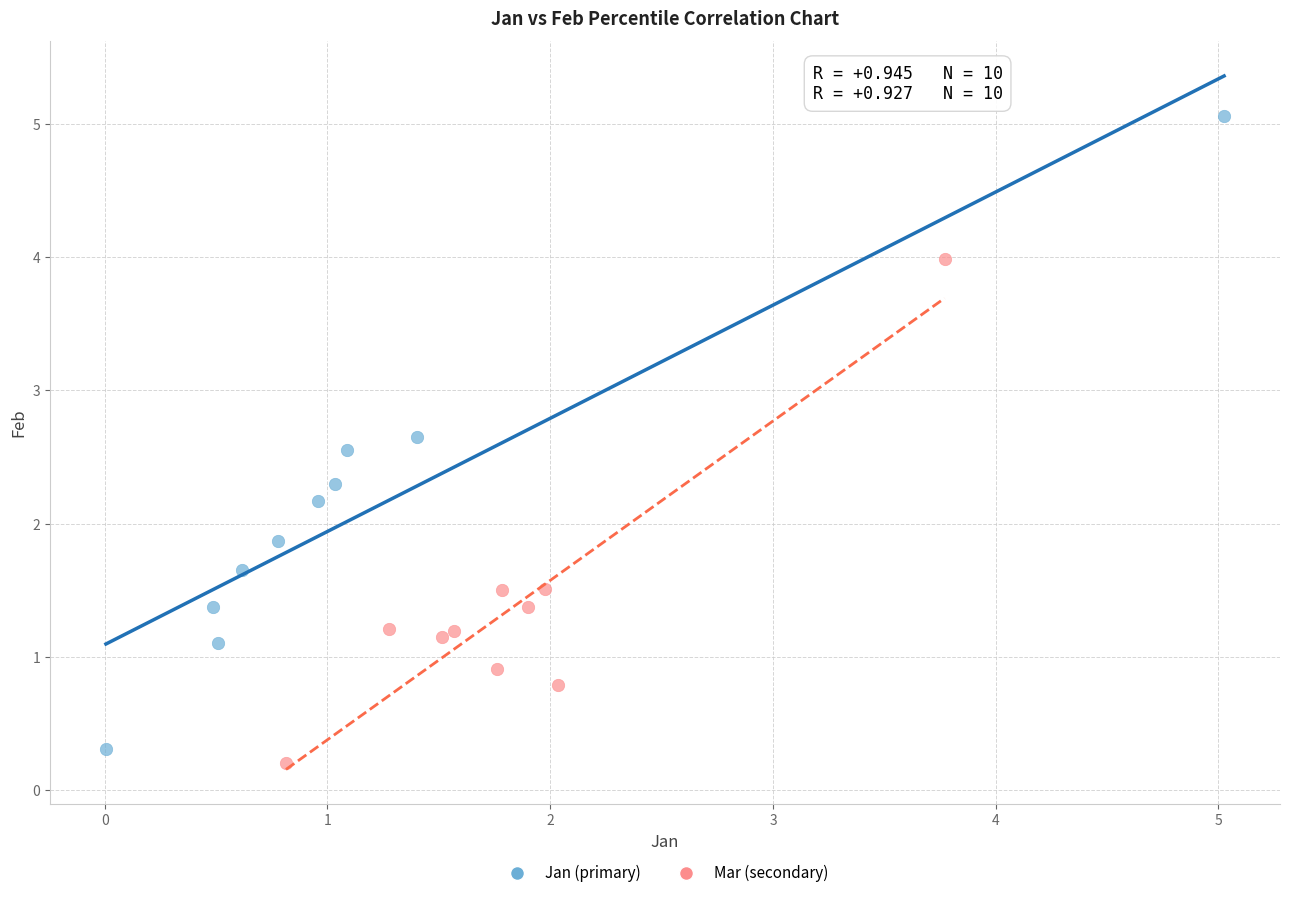

Which series contains the highest Y value?

Jan (primary)